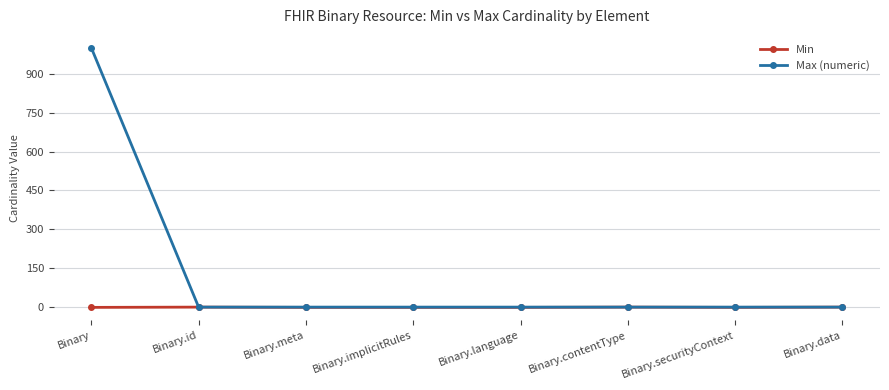

What is the label of the 3rd point from the left?

Binary.meta